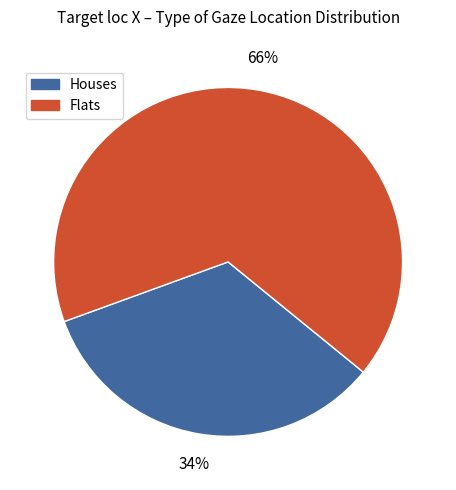

Does any single category account for the majority?

Yes